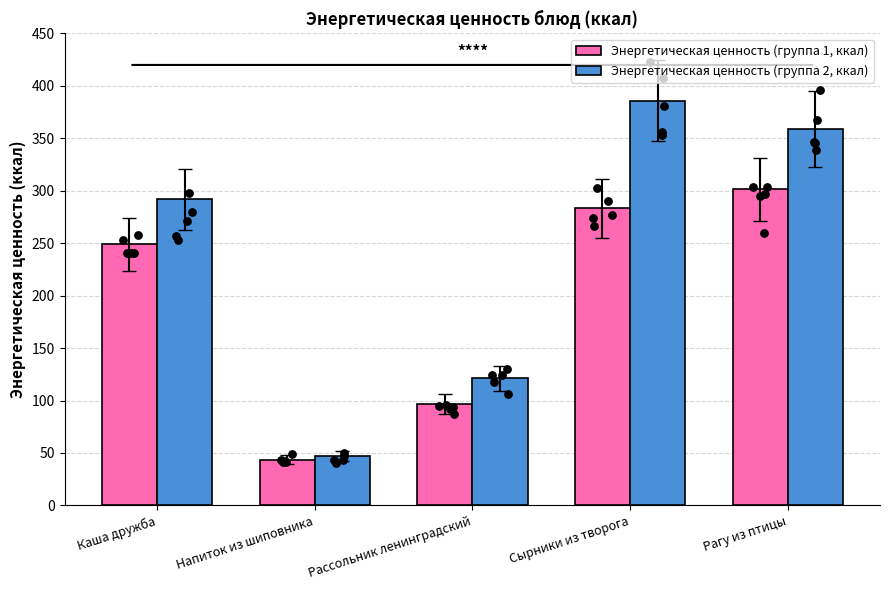

Which series has the largest total across all categories?

Энергетическая ценность (группа 2, ккал)